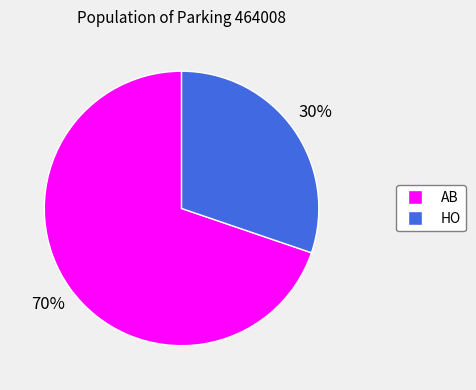

How many segments does this pie chart have?

2